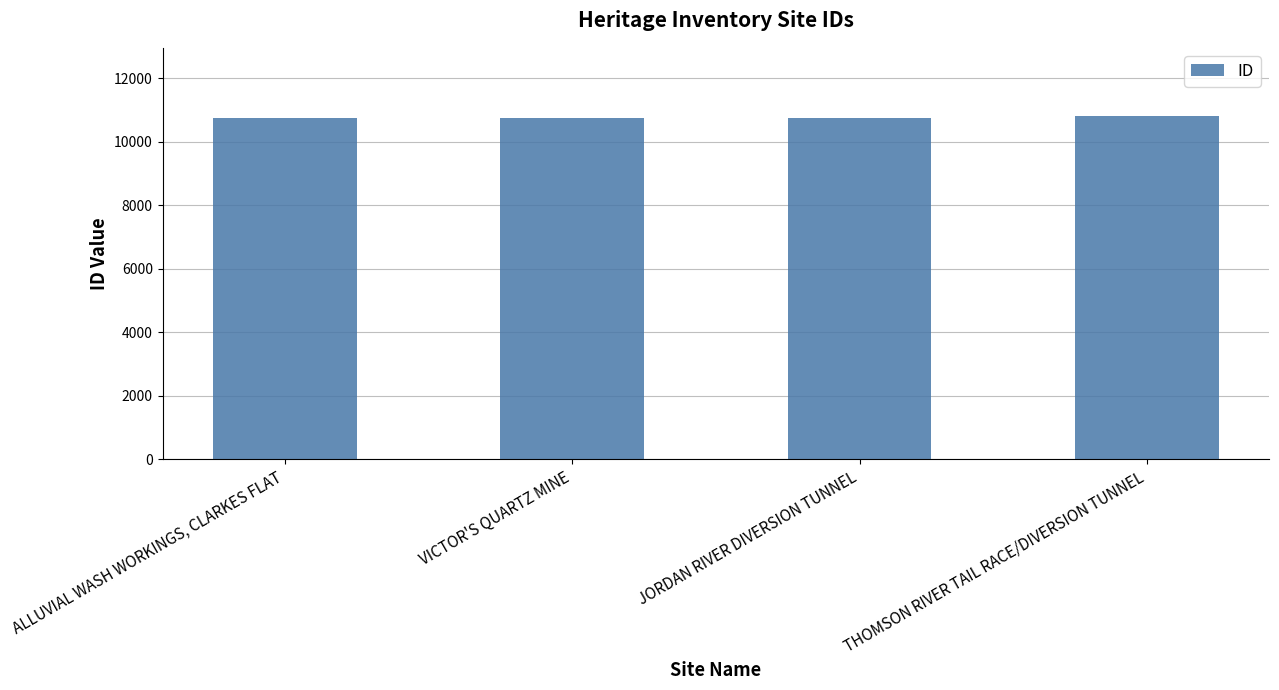

What is the sum of all values?

43057